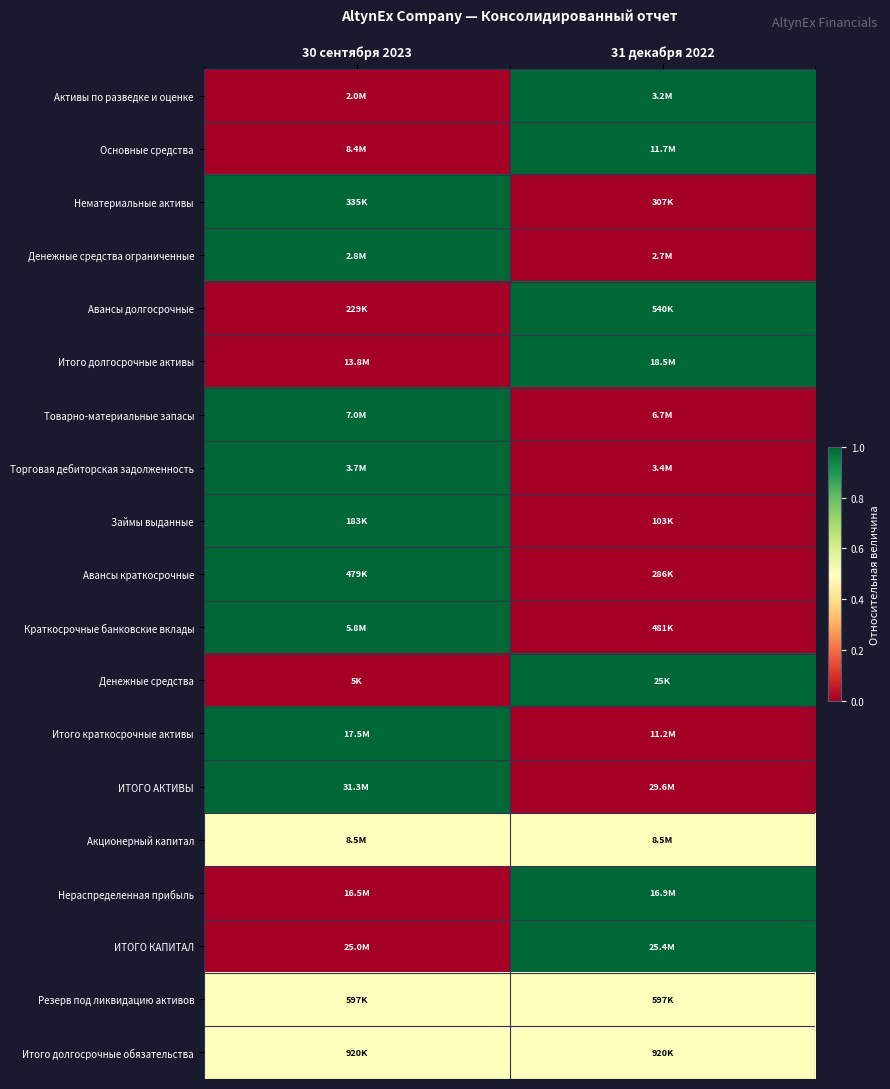

Reading left to right, transcribe all the data shown in this chart.

Активы по разведке и оценке: 30 сентября 2023=0.0	31 декабря 2022=1.0
Основные средства: 30 сентября 2023=0.0	31 декабря 2022=1.0
Нематериальные активы: 30 сентября 2023=1.0	31 декабря 2022=0.0
Денежные средства ограниченные: 30 сентября 2023=1.0	31 декабря 2022=0.0
Авансы долгосрочные: 30 сентября 2023=0.0	31 декабря 2022=1.0
Итого долгосрочные активы: 30 сентября 2023=0.0	31 декабря 2022=1.0
Товарно-материальные запасы: 30 сентября 2023=1.0	31 декабря 2022=0.0
Торговая дебиторская задолженность: 30 сентября 2023=1.0	31 декабря 2022=0.0
Займы выданные: 30 сентября 2023=1.0	31 декабря 2022=0.0
Авансы краткосрочные: 30 сентября 2023=1.0	31 декабря 2022=0.0
Краткосрочные банковские вклады: 30 сентября 2023=1.0	31 декабря 2022=0.0
Денежные средства: 30 сентября 2023=0.0	31 декабря 2022=1.0
Итого краткосрочные активы: 30 сентября 2023=1.0	31 декабря 2022=0.0
ИТОГО АКТИВЫ: 30 сентября 2023=1.0	31 декабря 2022=0.0
Акционерный капитал: 30 сентября 2023=0.5	31 декабря 2022=0.5
Нераспределенная прибыль: 30 сентября 2023=0.0	31 декабря 2022=1.0
ИТОГО КАПИТАЛ: 30 сентября 2023=0.0	31 декабря 2022=1.0
Резерв под ликвидацию активов: 30 сентября 2023=0.5	31 декабря 2022=0.5
Итого долгосрочные обязательства: 30 сентября 2023=0.5	31 декабря 2022=0.5